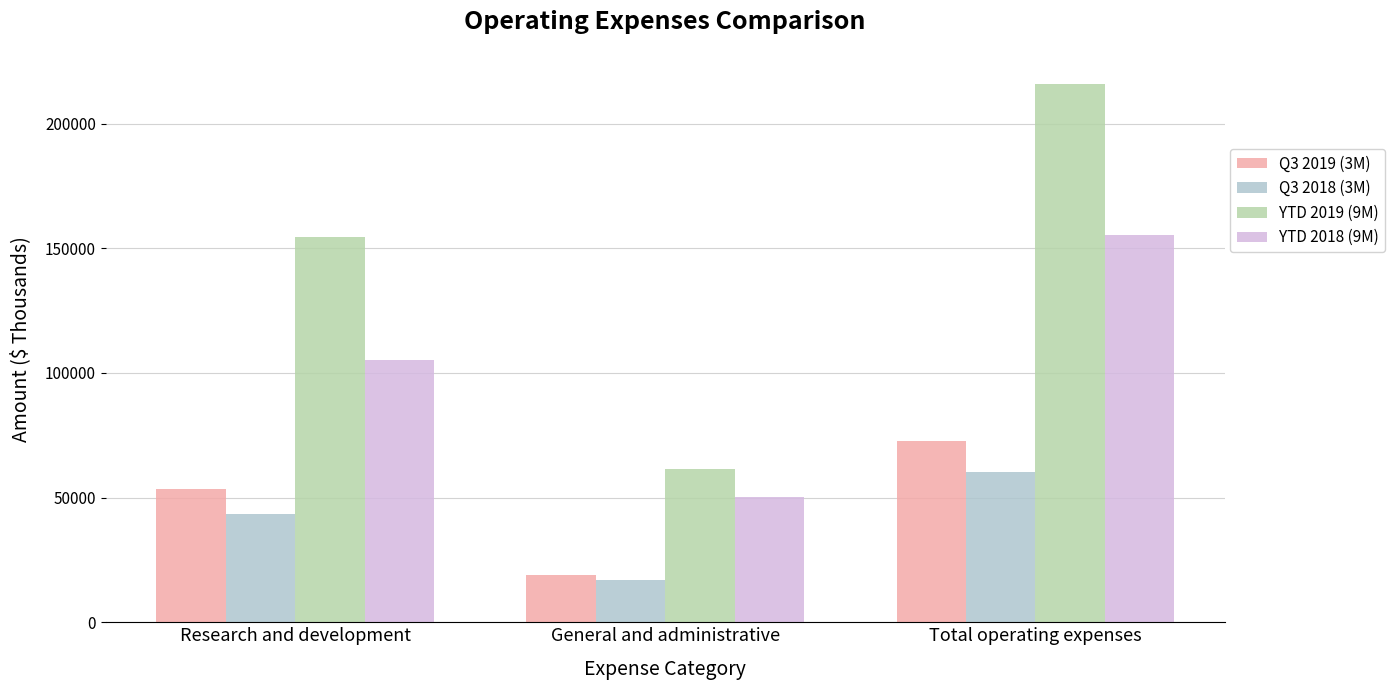

At which category is the sum across all series the highest?

Total operating expenses